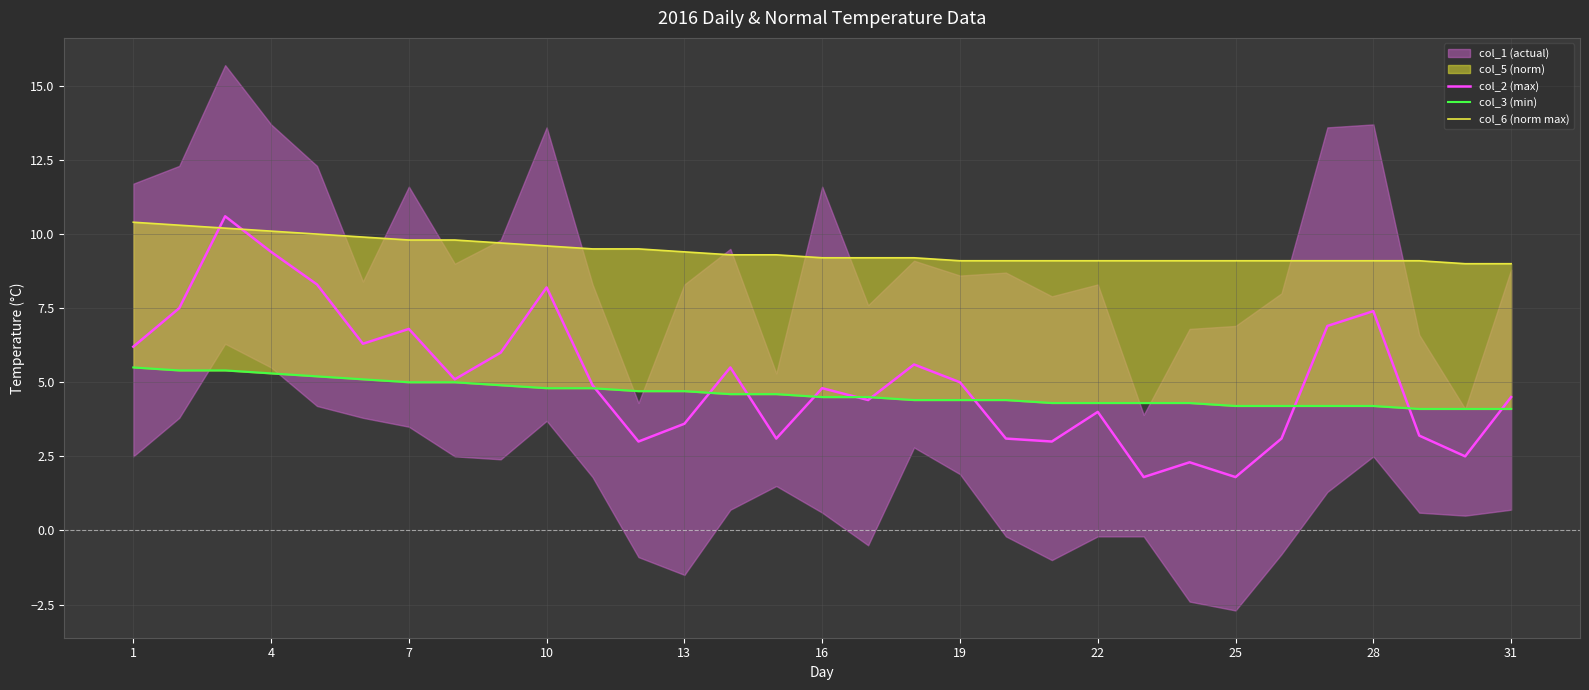

Which series ends up on top after the final intersection of col_2 (max) and col_3 (min)?

col_2 (max)